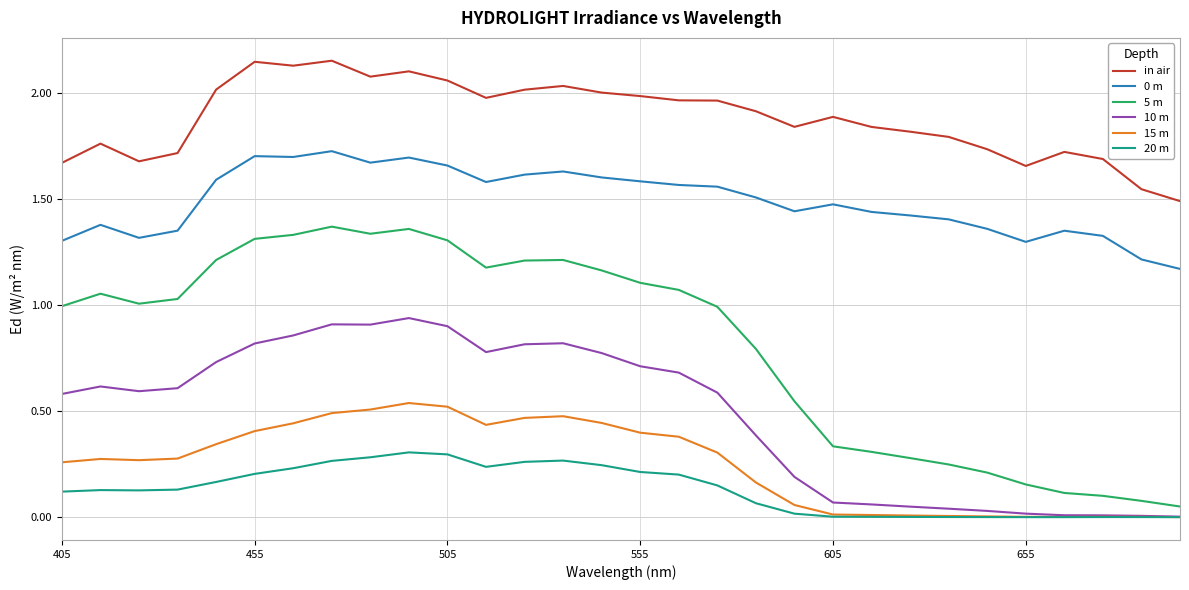

Which series has the largest total across all categories?

in air